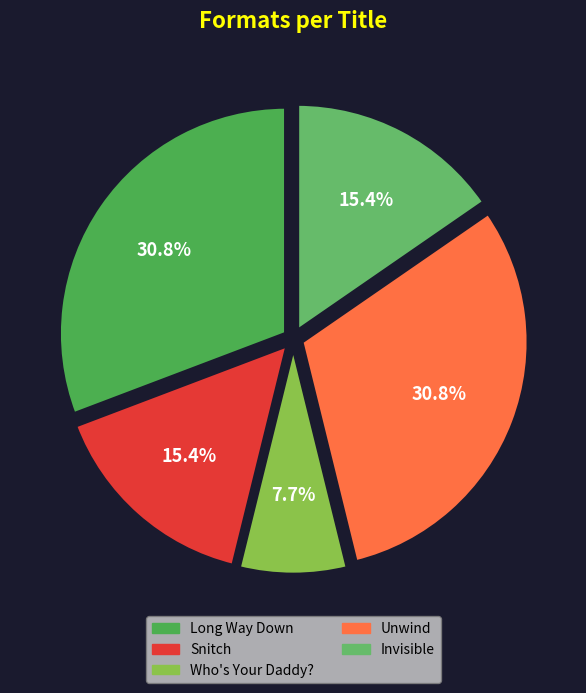

Do Snitch and Invisible together represent more than half of the pie?

No